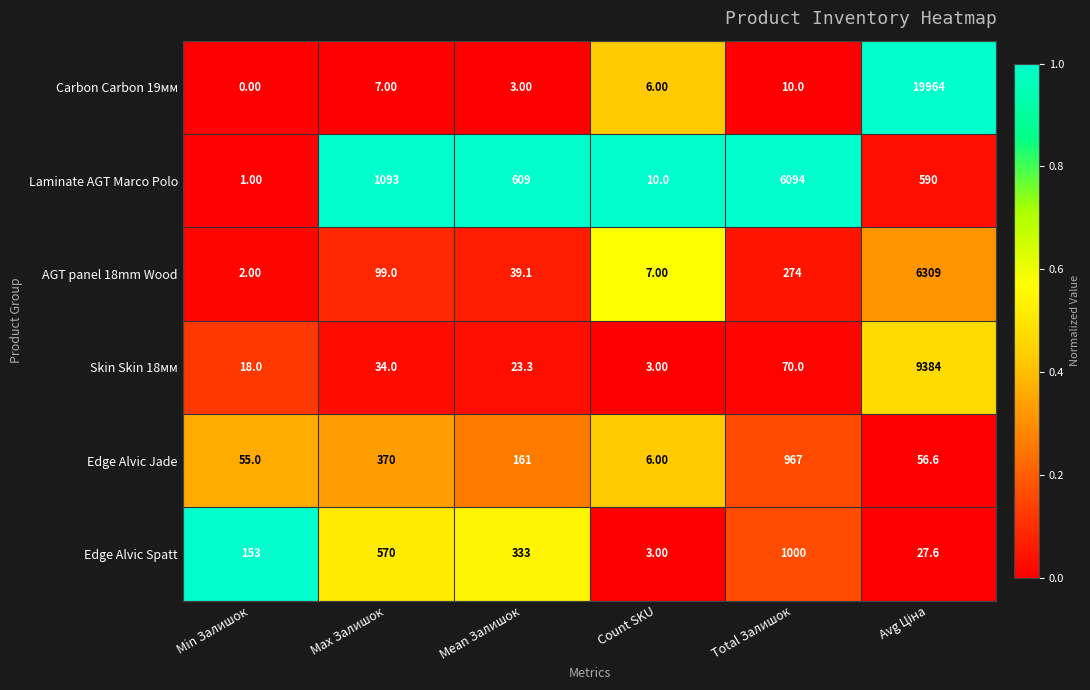

At which label is Edge Alvic Jade closest to 486?

Max Залишок